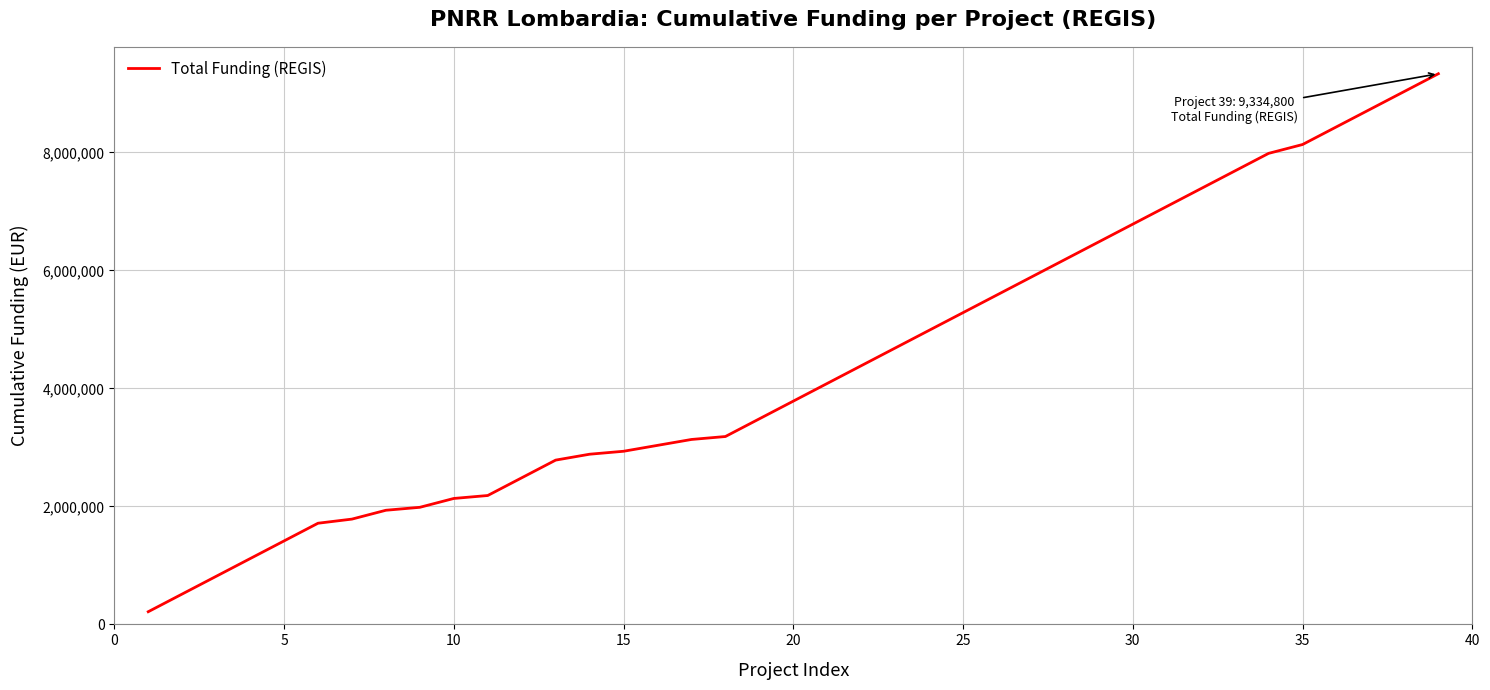

Count the number of data series in this chart.

1